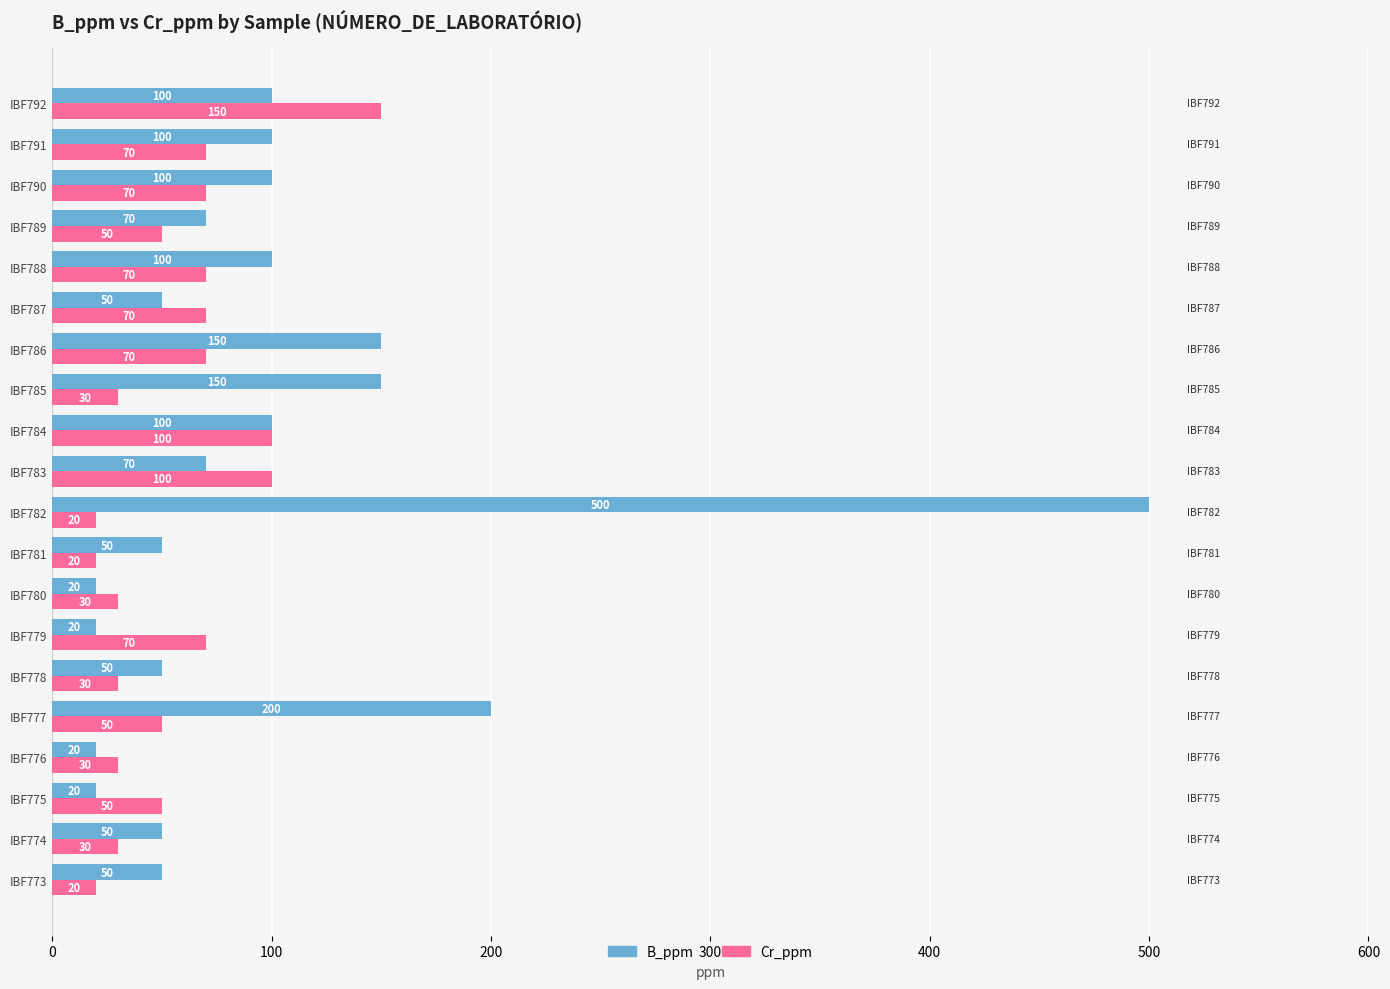

What is the sum of the B_ppm values at IBF785 and IBF774?

200